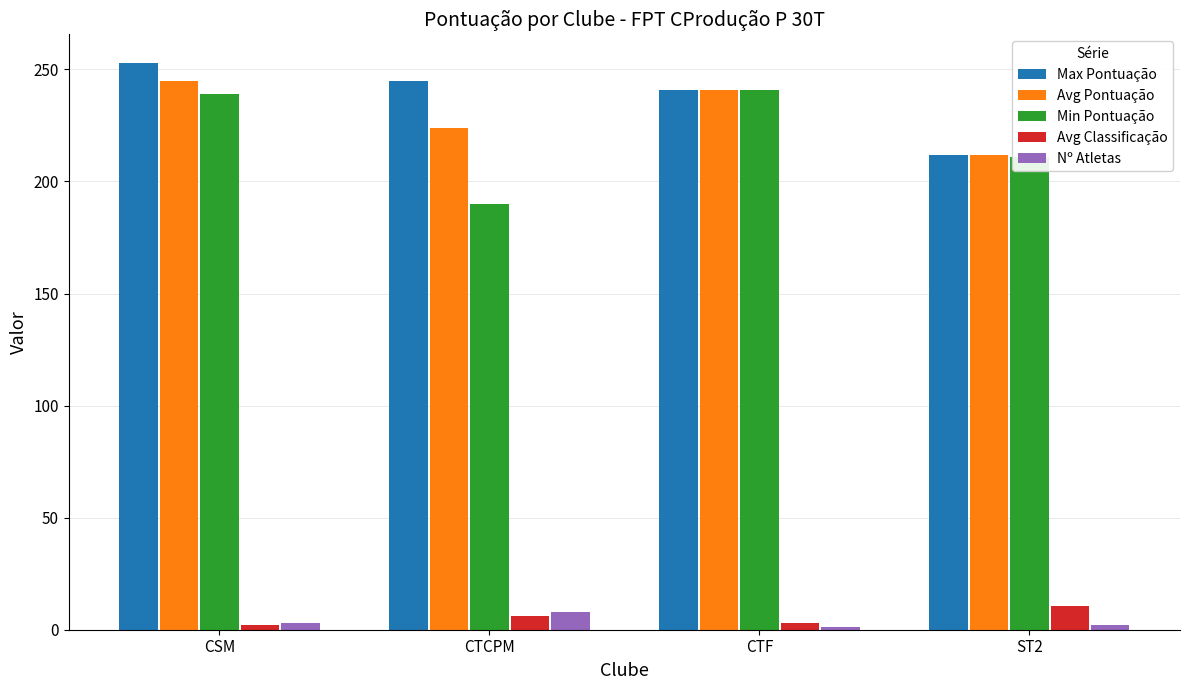

Between CTCPM and ST2, which series saw the biggest shift?

Max Pontuação